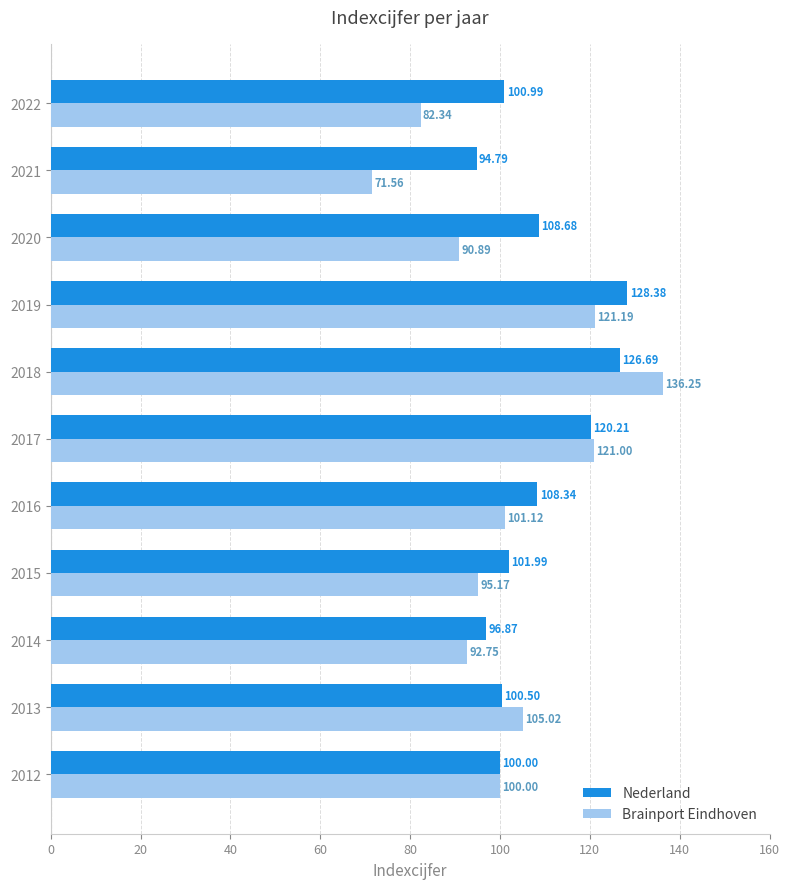

What is the average value of the Brainport Eindhoven series?

101.6